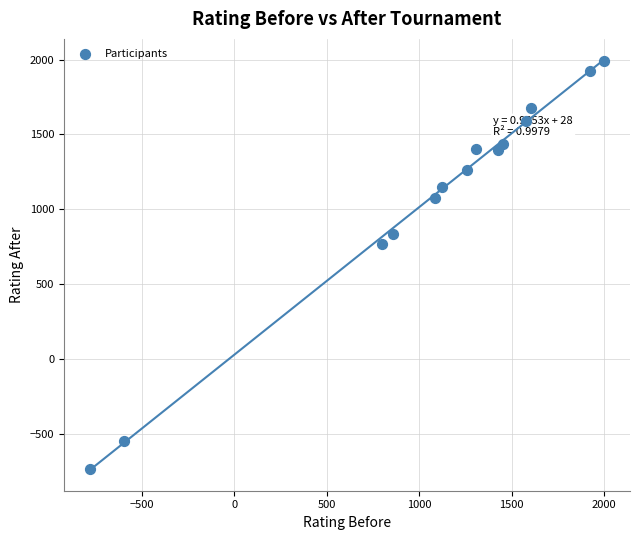

What is the range of Y values (max minus min)?

2724